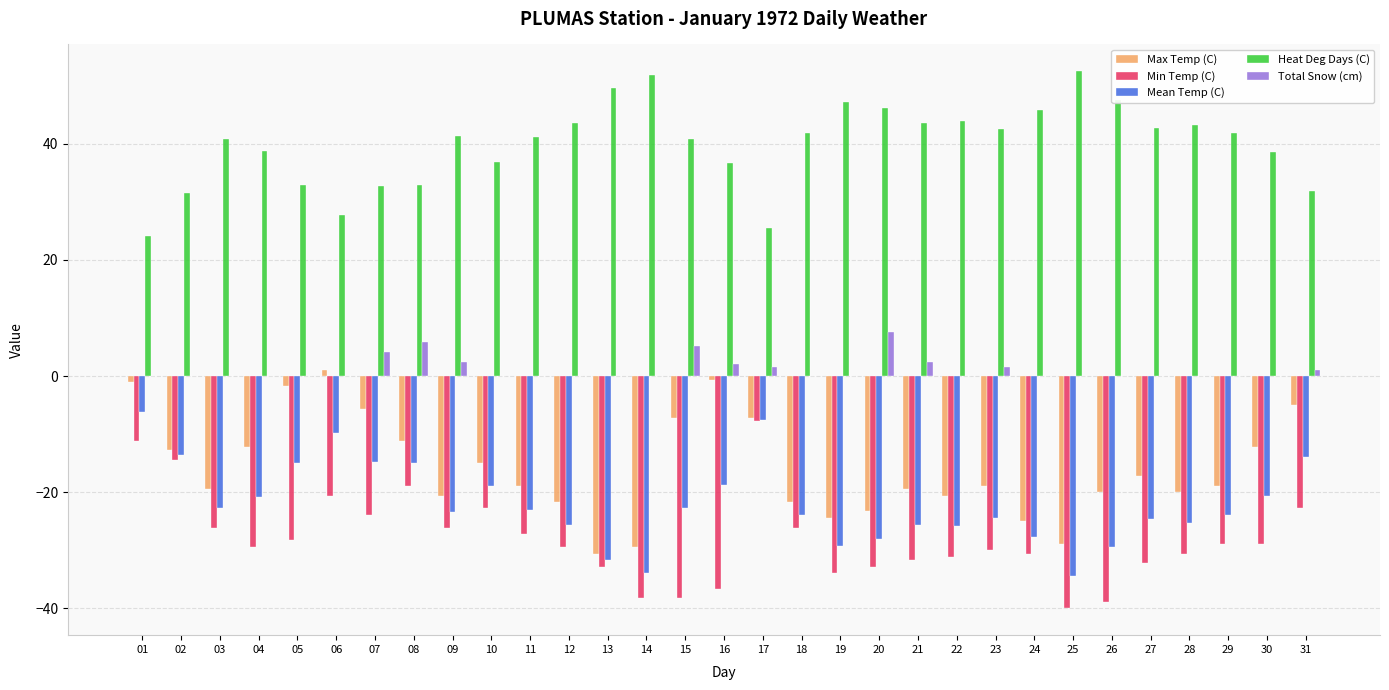

What is the difference between the Mean Temp (C) values at 20 and 29?

4.2